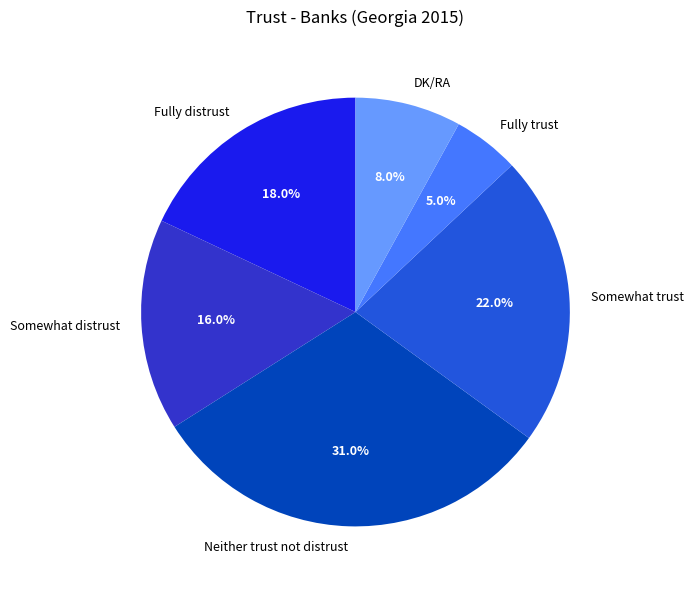

To the nearest percent, what percentage of the pie is Neither trust not distrust?

31%